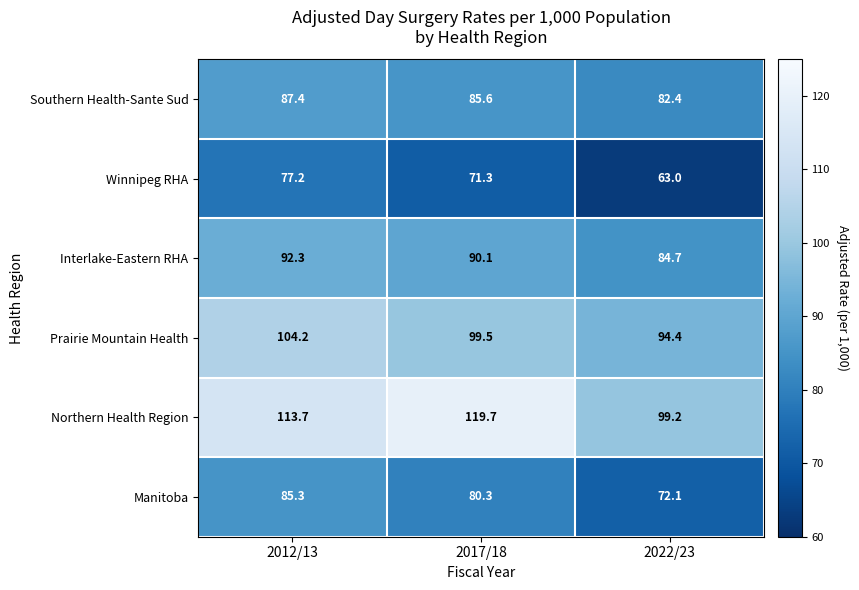

The Winnipeg RHA series shows 63.0 at 2022/23. True or false?

True